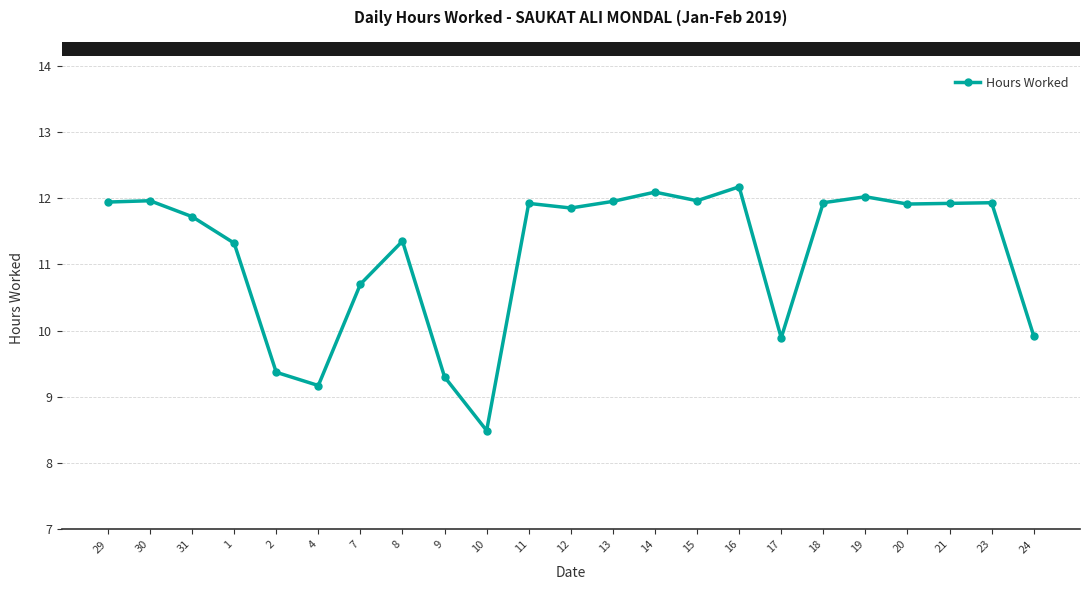

The chart shows a value of 17.9 at 11. True or false?

False